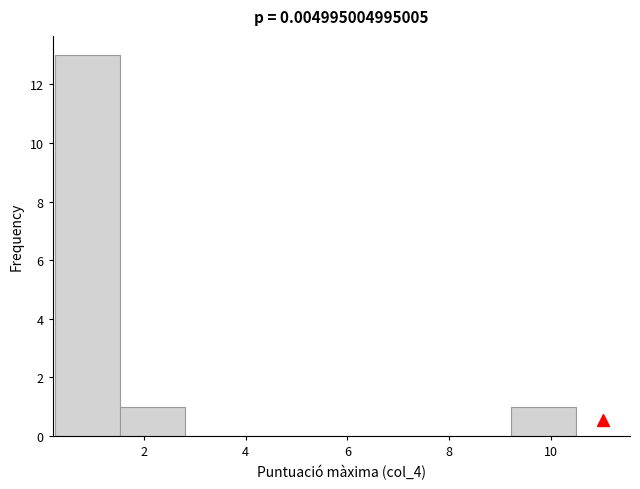

How tall is the bar that spans 9.2 to 10.6 on the x-axis? Neither the bar edges nor the heights are printed on the chart, so give them approximately, as read against the axes.

1